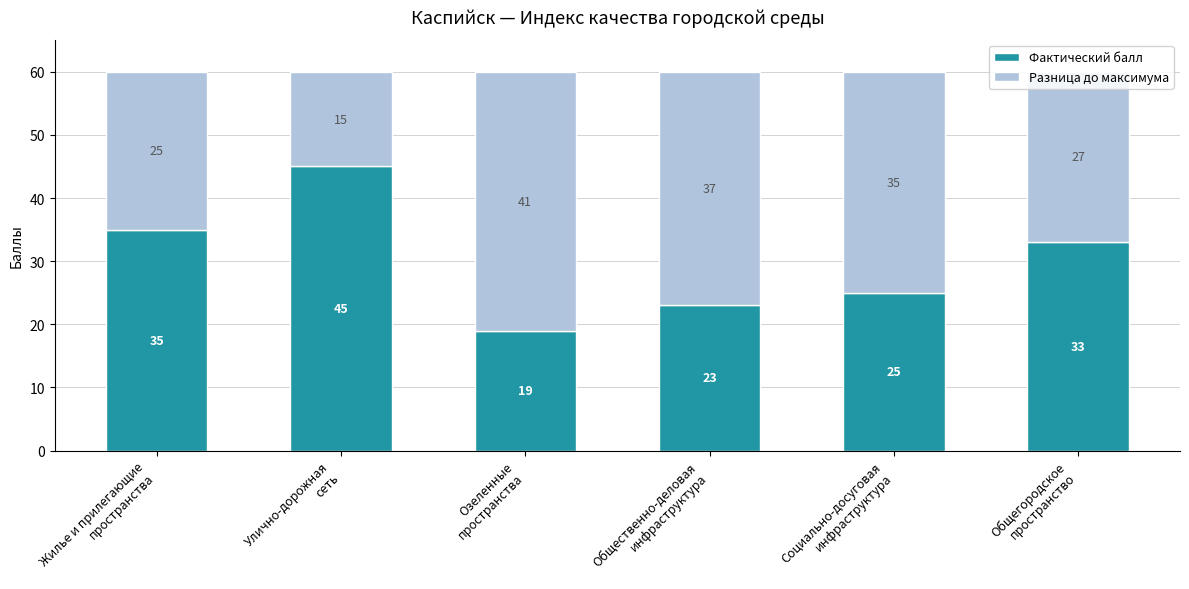

Count the number of categories in the chart.

6